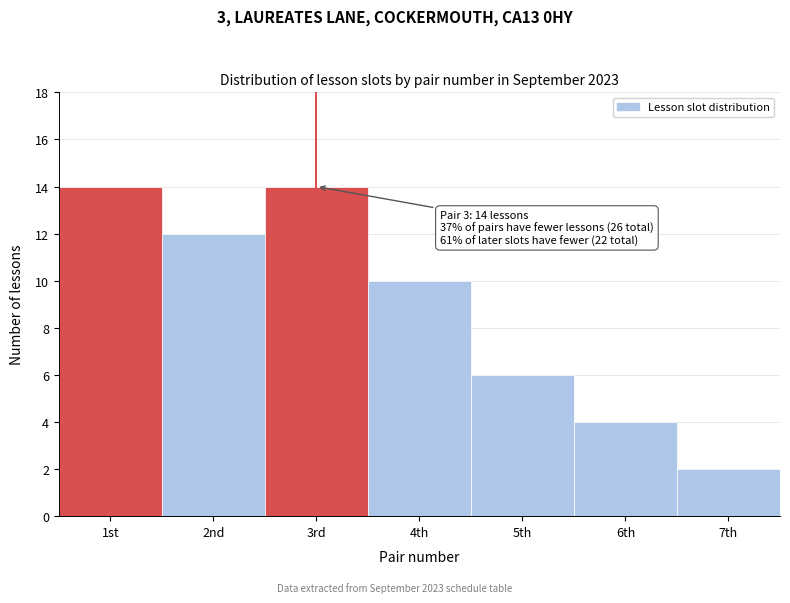

Reading left to right, what are all the values shown in this chart?

14	12	14	10	6	4	2